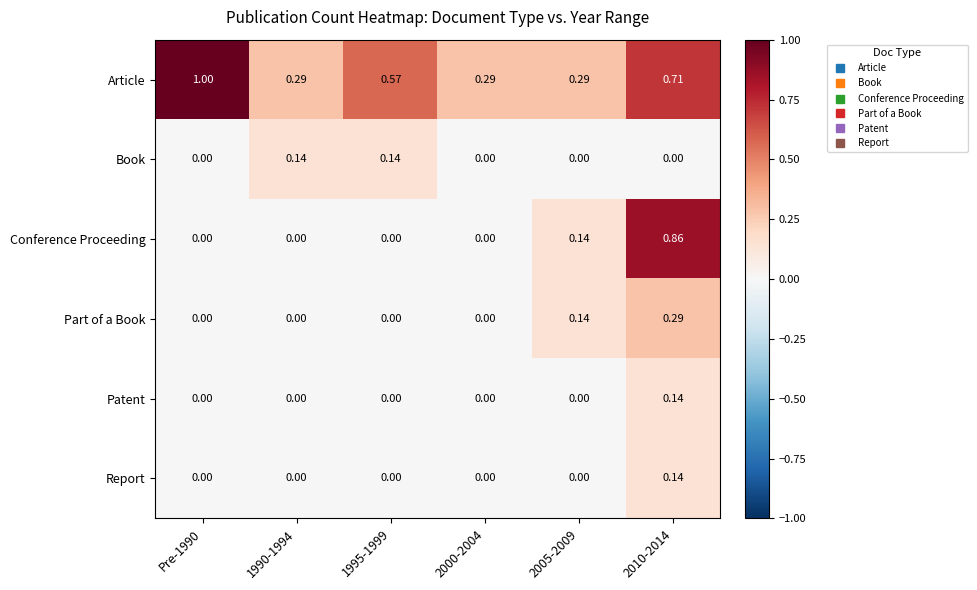

Which series has the widest spread of values?

Conference Proceeding